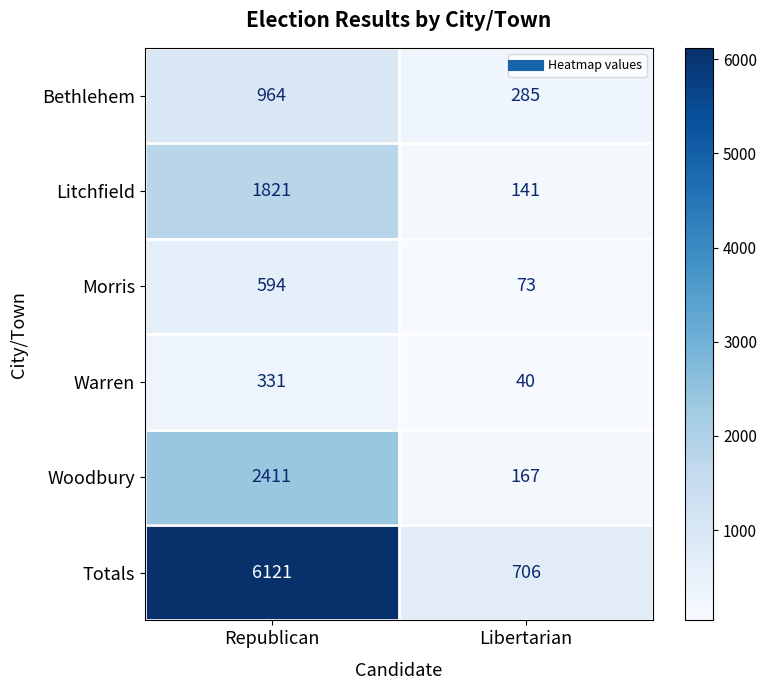

What is the smallest value displayed?

40